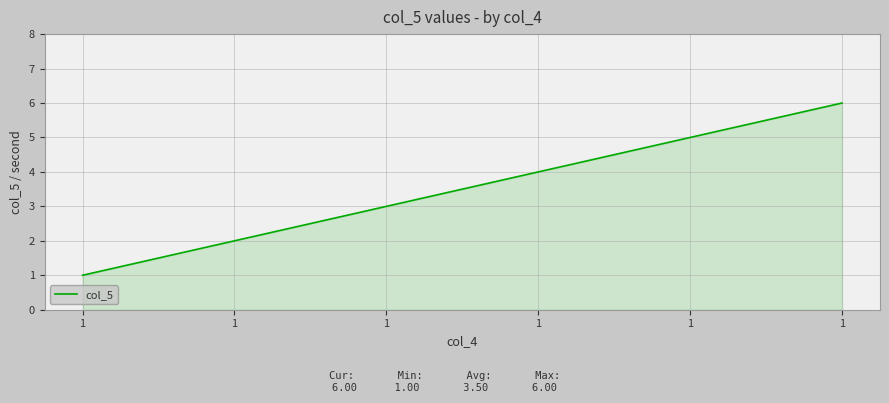

Where is the data nearest to the value 3?

1